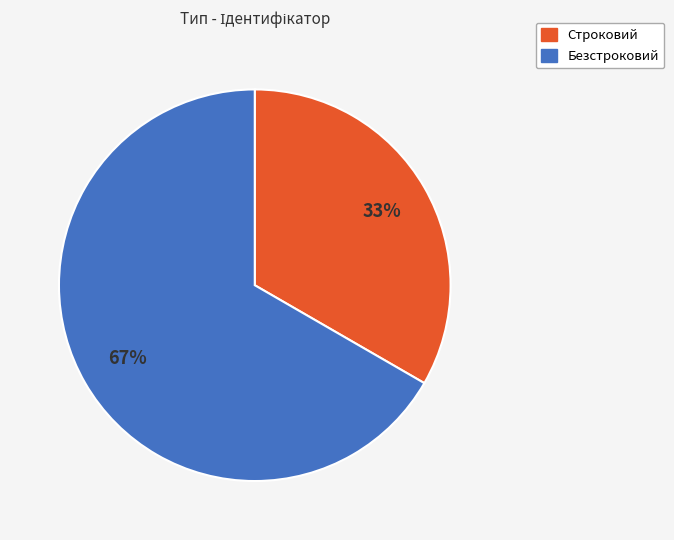

What is the smallest slice in the pie chart?

Строковий